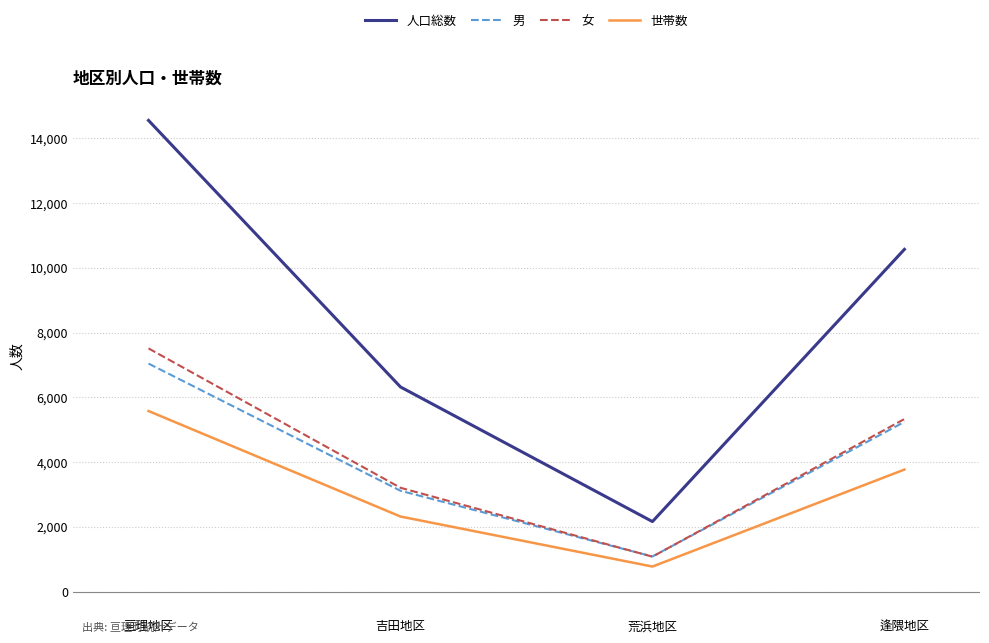

List the series in order of their peak value, lowest first.

世帯数, 男, 女, 人口総数